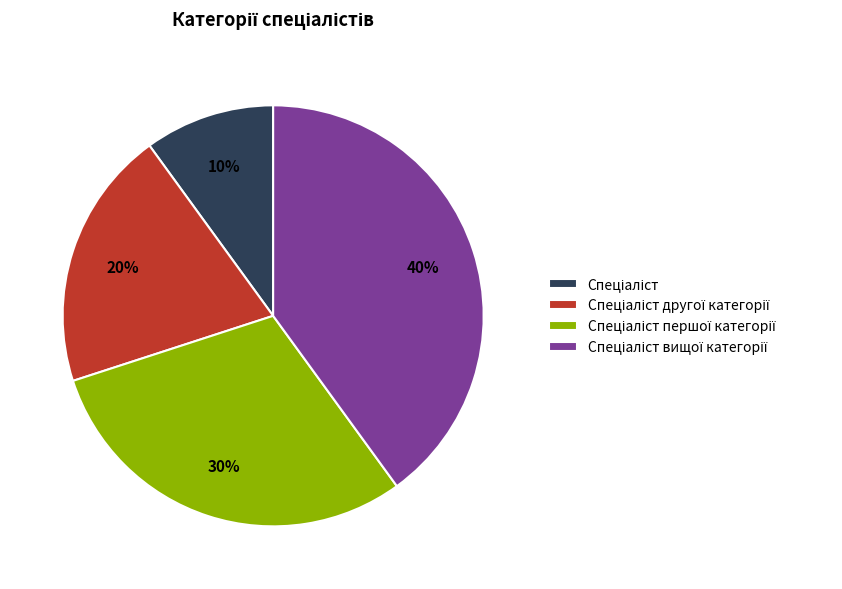

To the nearest percent, what is the average slice percentage?

25%